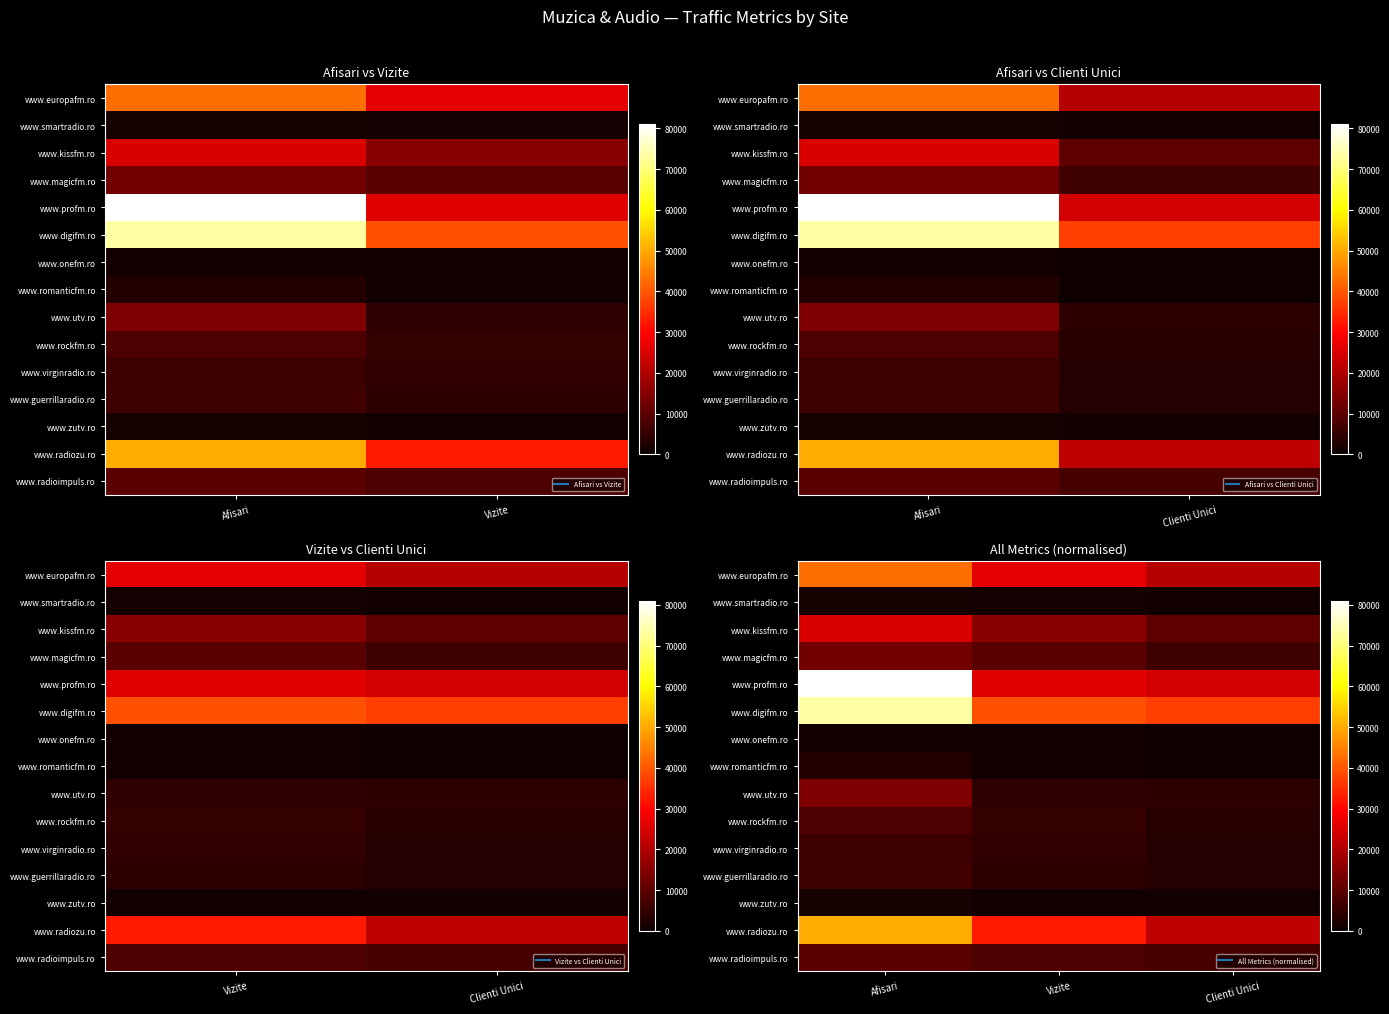

Is the value of www.zutv.ro at Vizite greater than the value of www.rockfm.ro at Afisari?

No